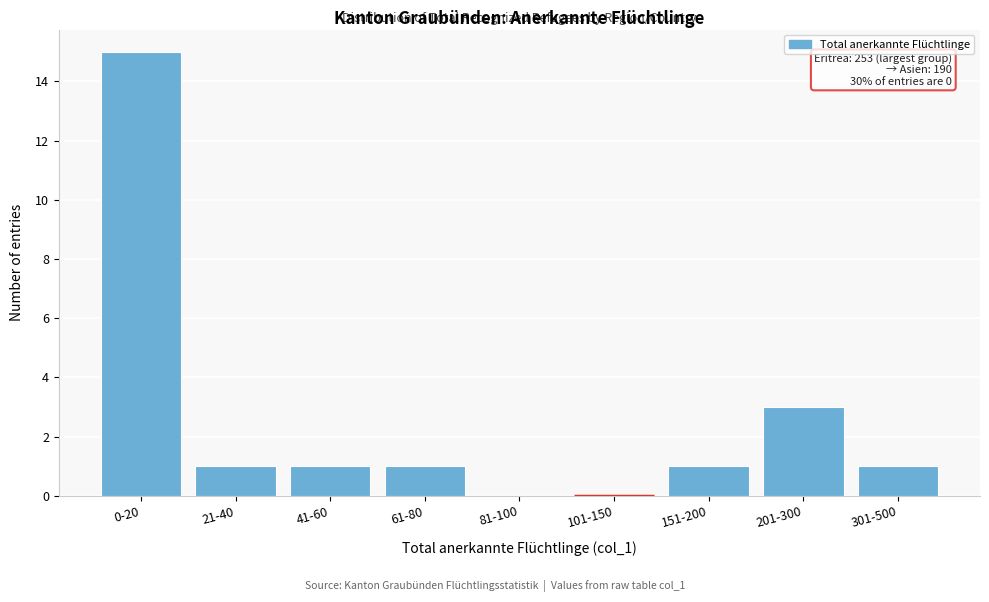

Reading left to right, transcribe all the data shown in this chart.

0-20=15	21-40=1	41-60=1	61-80=1	81-100=0	101-150=0	151-200=1	201-300=3	301-500=1